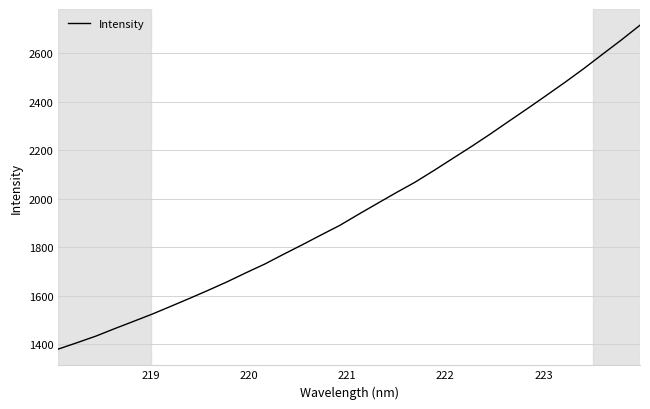

How many distinct data groups are displayed?

1